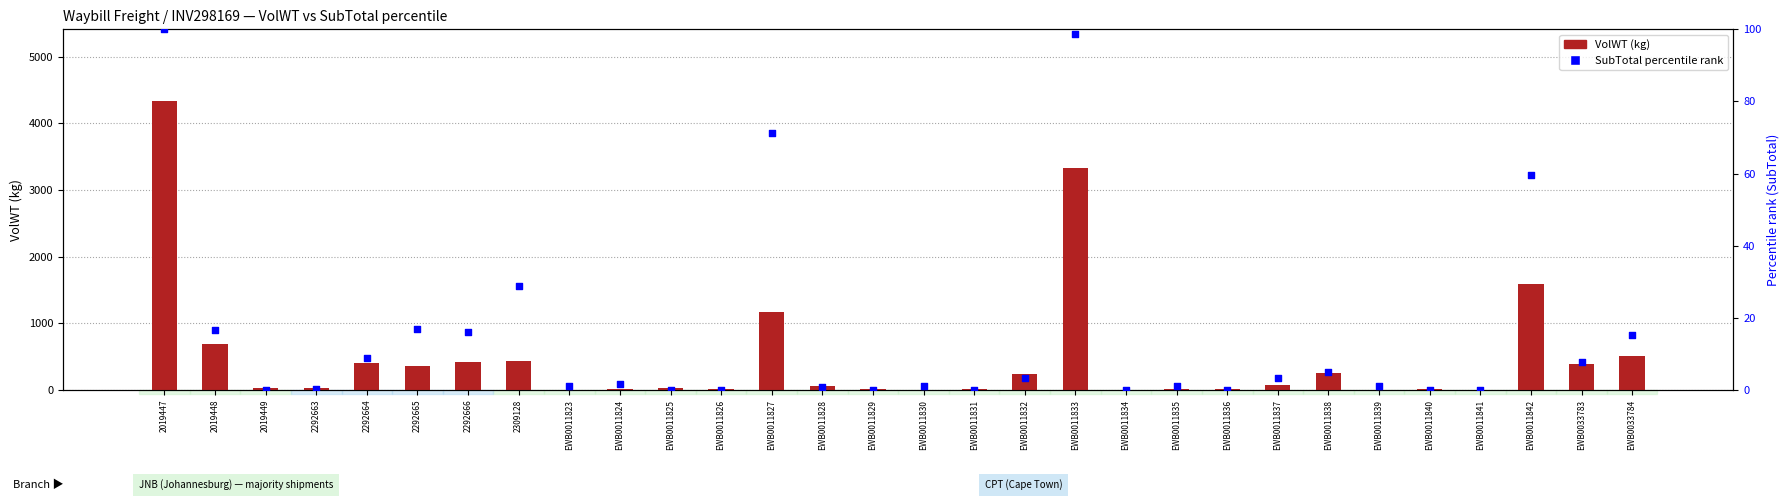

Which series has the largest Y range (max minus min)?

VolWT (kg)